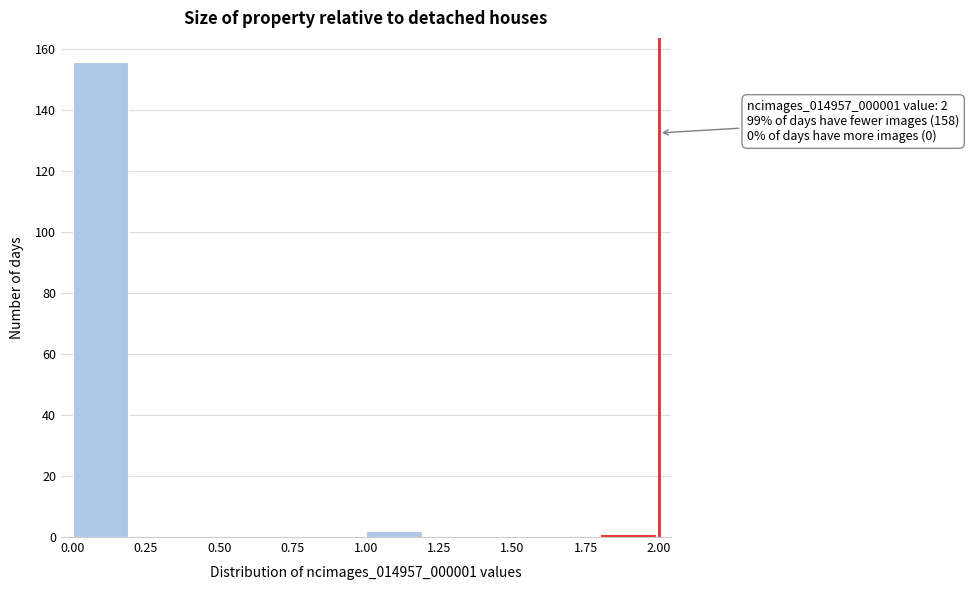

Which range on the x-axis has the tallest bar?

0.0 to 0.2